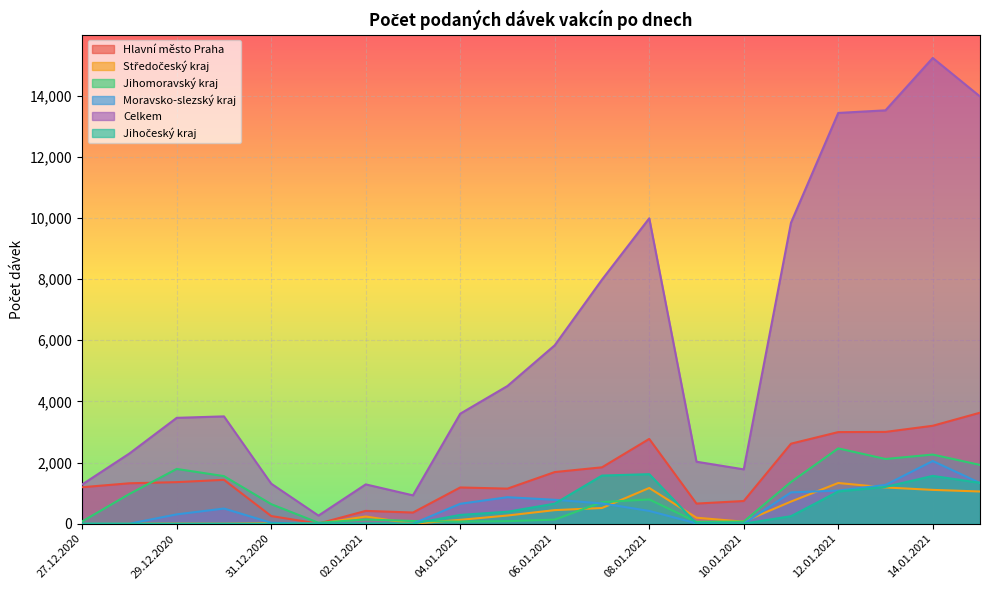

What position from the right is 28.12.2020?

19